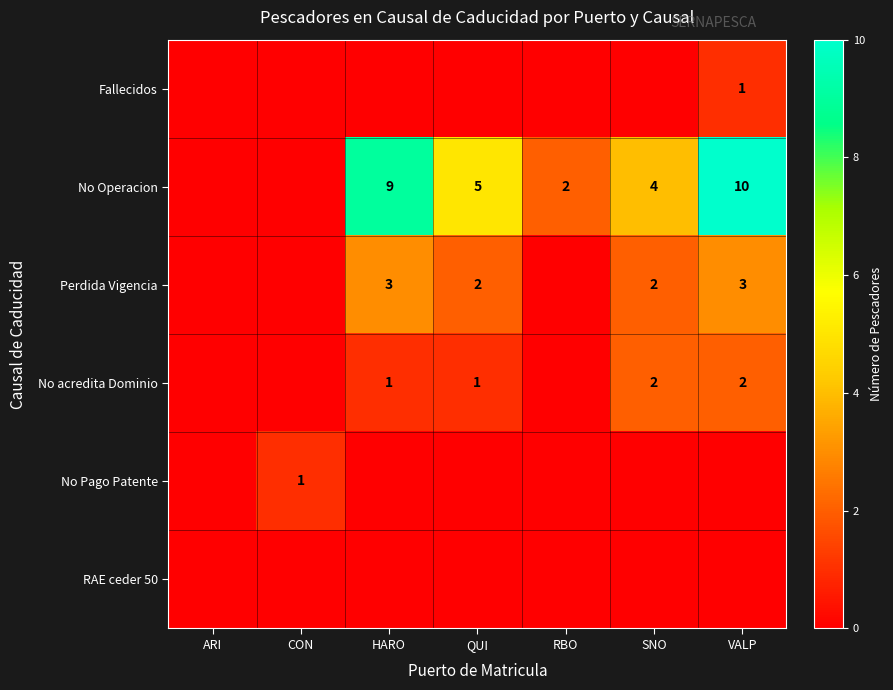

True or false: Perdida Vigencia has a value of 1 at HARO.

False